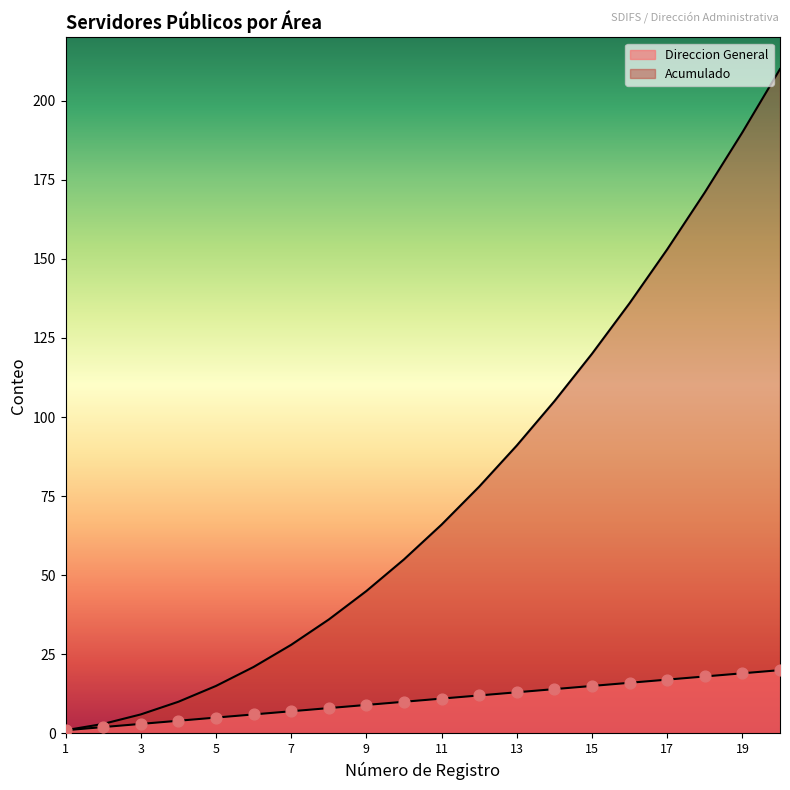

Is the value of Direccion General at 18 greater than the value of Acumulado at 1?

Yes